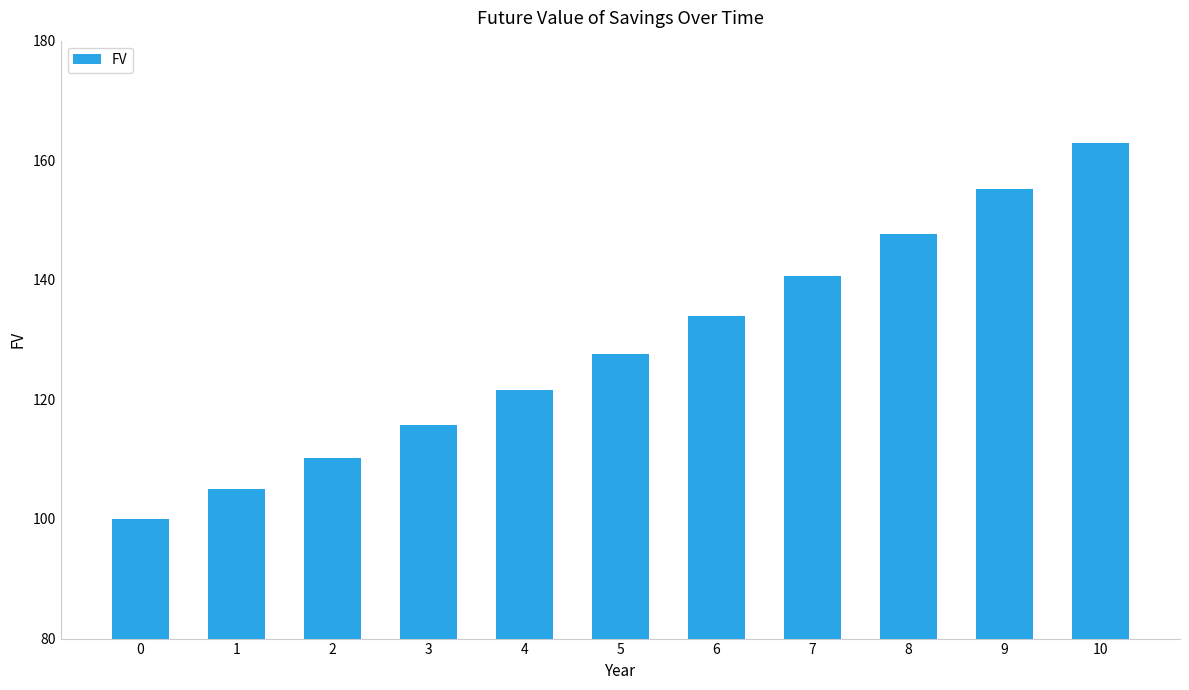

What is the change in value from 2 to 8?

+37.5